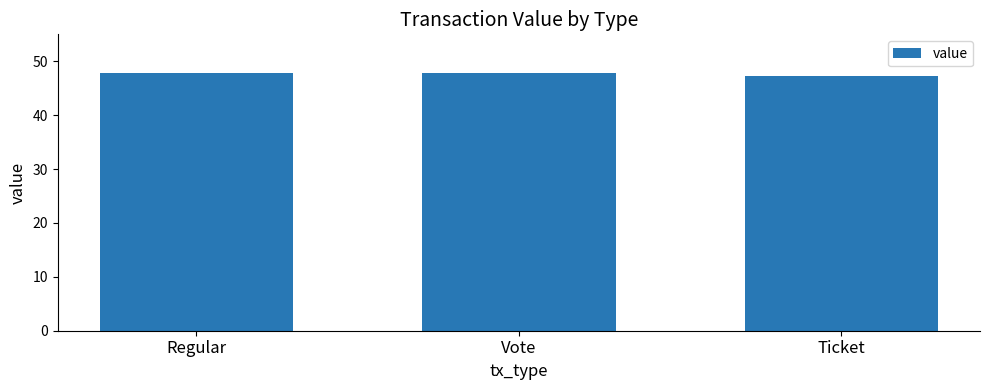

Reading left to right, list all the values displayed in this chart.

47.8	47.8	47.3